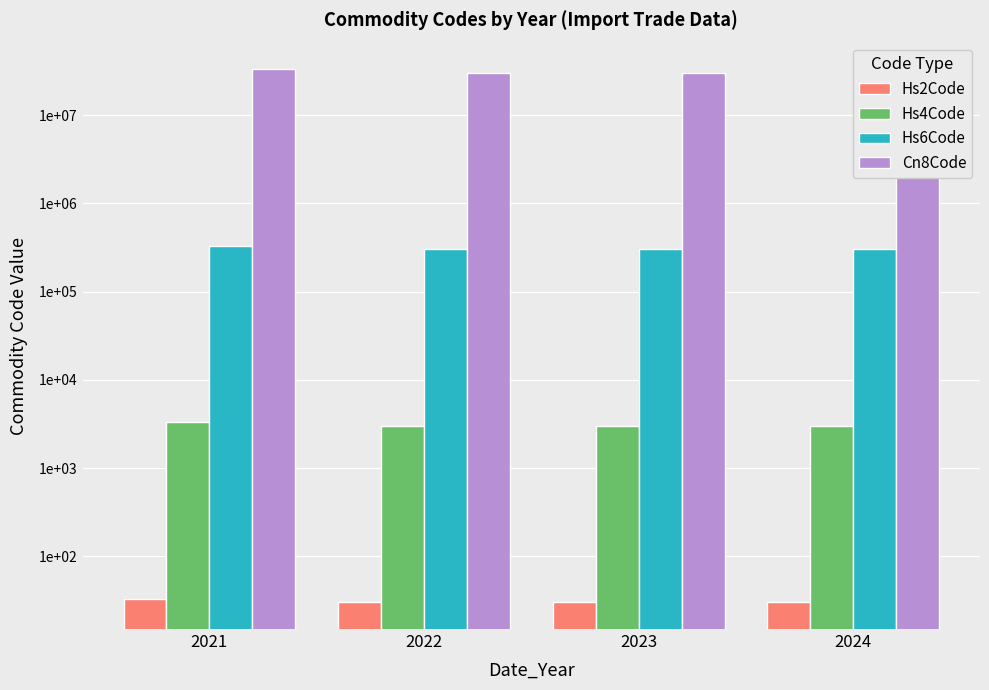

What is the value of the Hs4Code bar at the 4th from the left?

3005